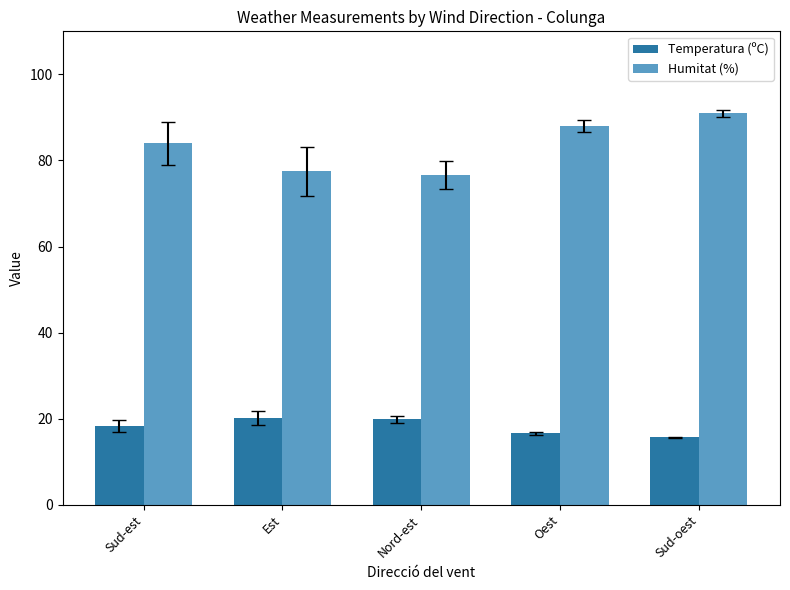

The Humitat (%) series shows 84.0 at Sud-est. True or false?

True